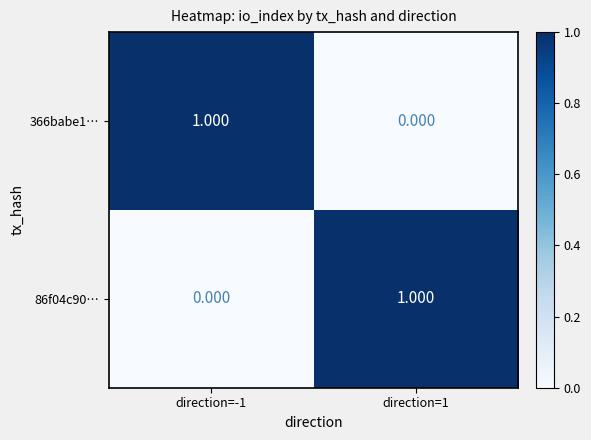

Is the value of 366babe1… at direction=1 greater than the value of 86f04c90… at direction=1?

No